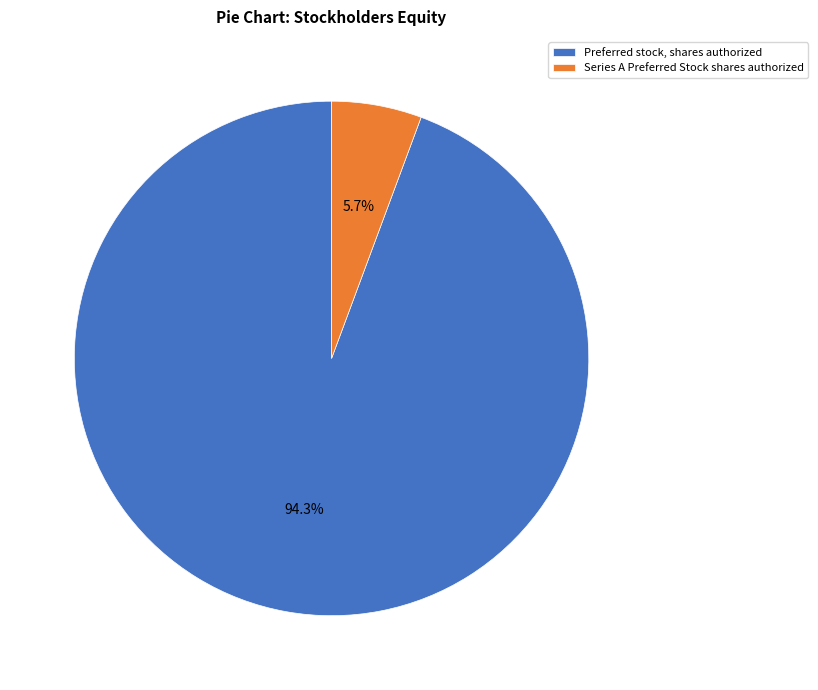

Is there a majority slice in this chart?

Yes